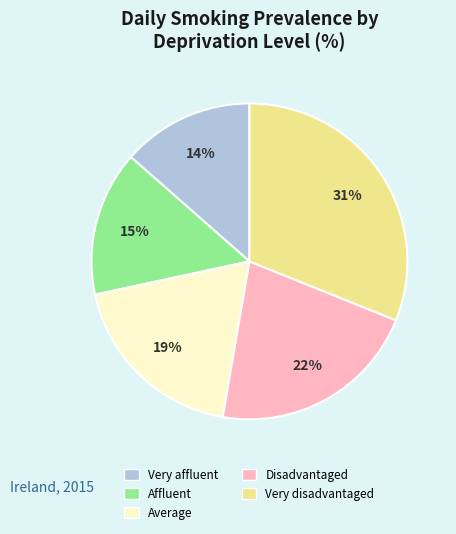

Is the sum of Affluent and Average greater than half?

No